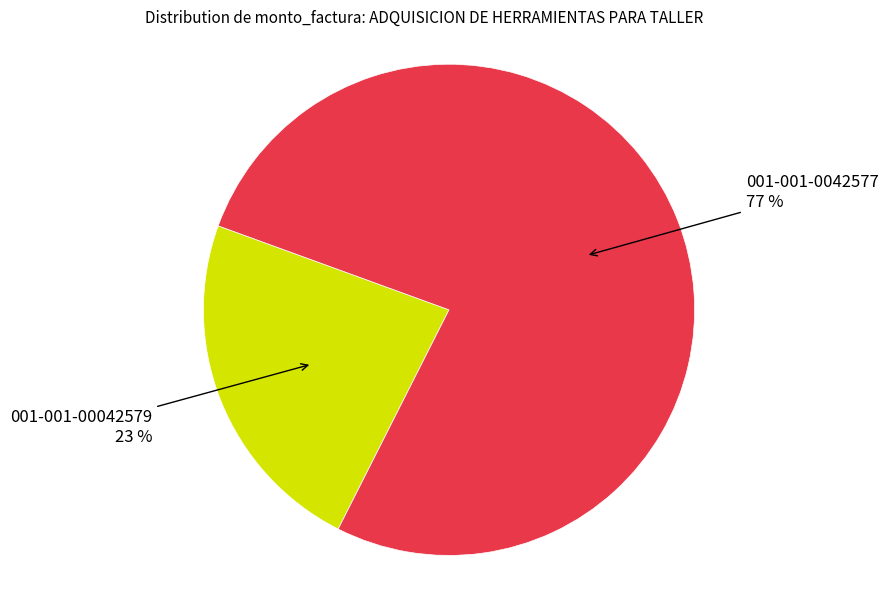

To the nearest percent, what is the average slice percentage?

50%